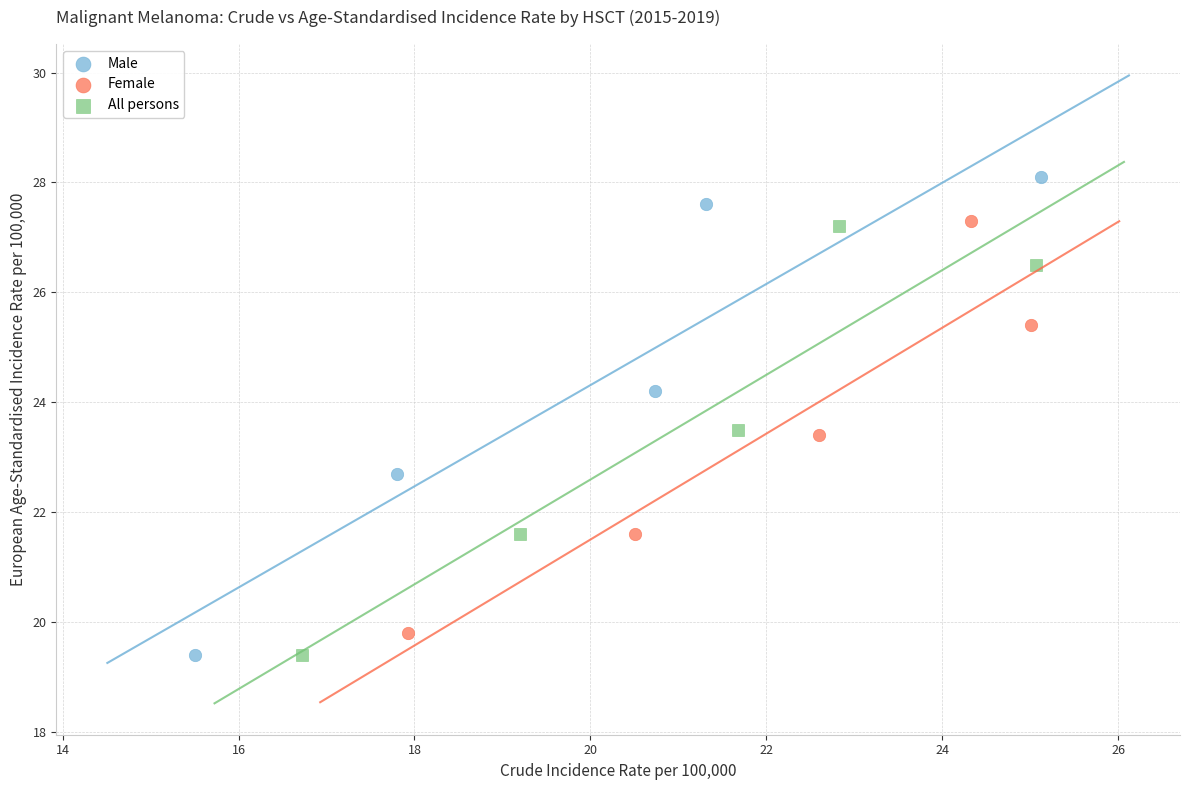

What are all the series names shown in the legend?

Male, Female, All persons